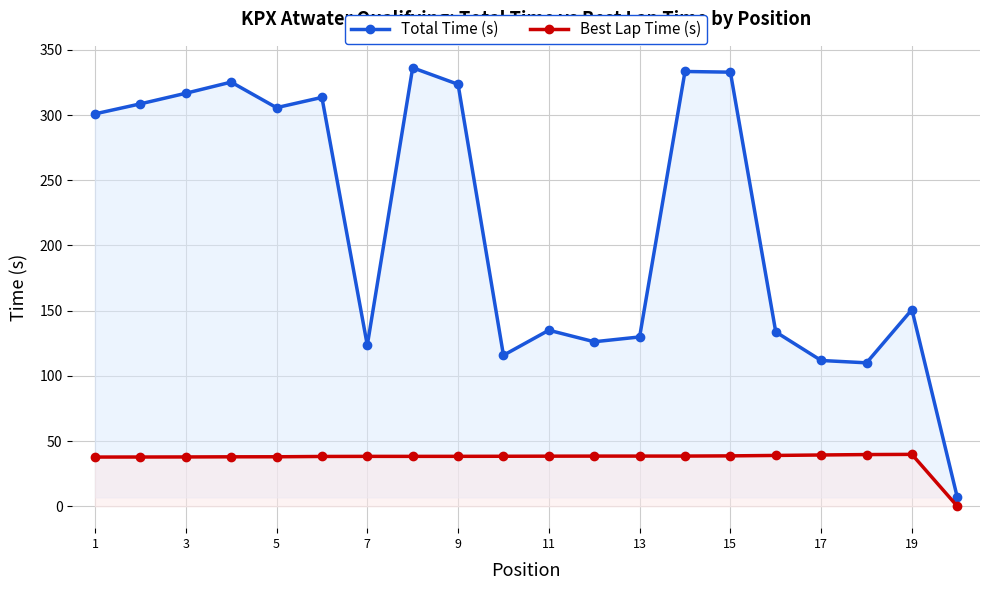

At 7, list the series in order from largest to smallest.

Total Time (s), Best Lap Time (s)